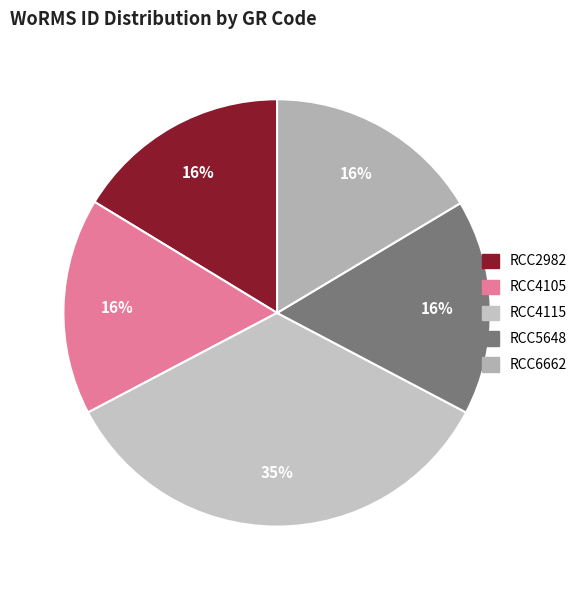

To the nearest percent, what is the combined percentage of RCC2982 and RCC5648?

33%